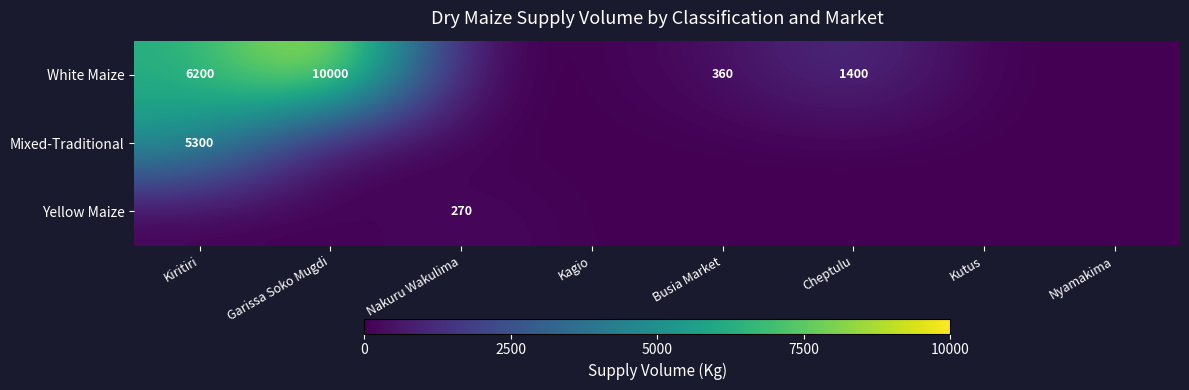

List the series in order of their peak value, highest first.

White Maize, Mixed-Traditional, Yellow Maize